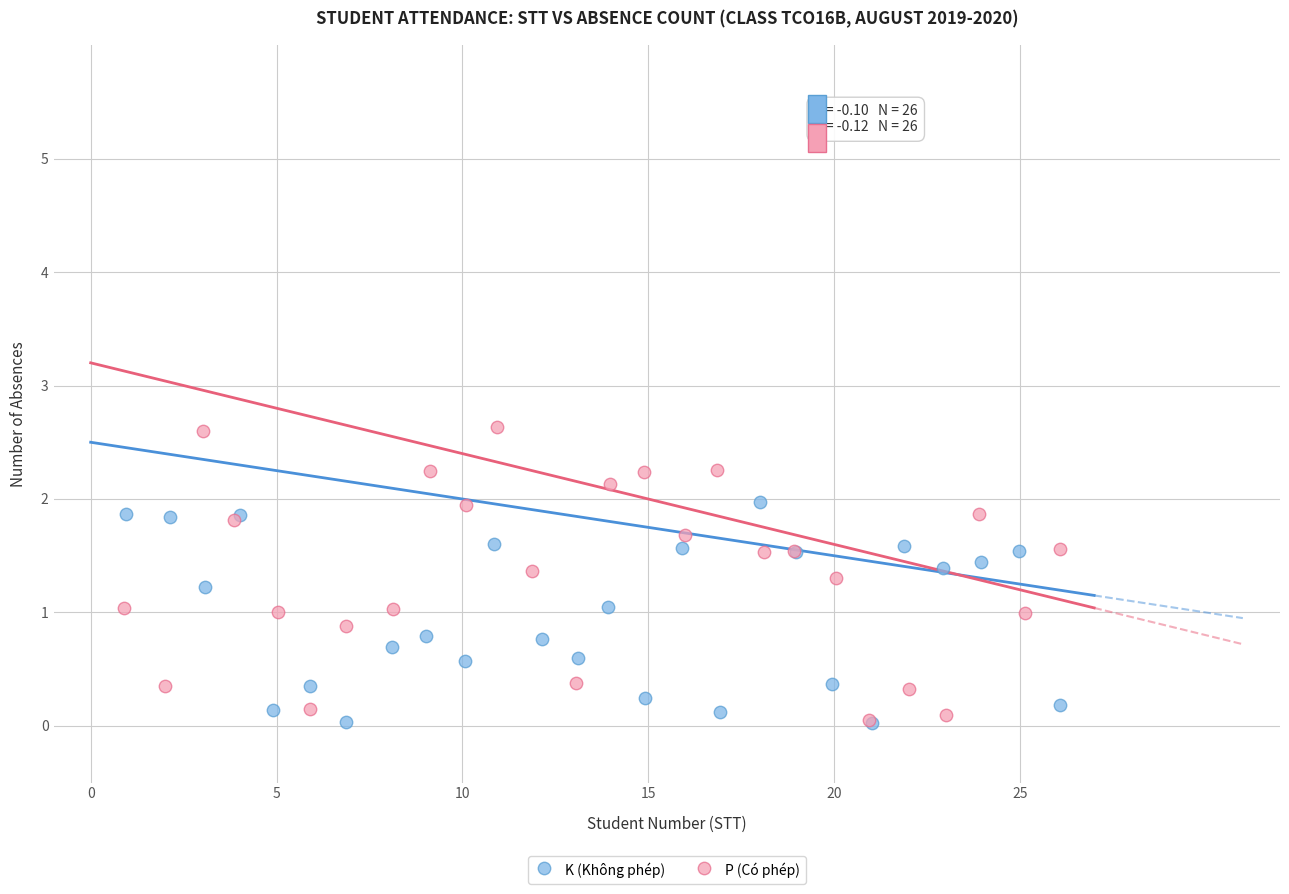

What are all the series names shown in the legend?

K (Không phép), P (Có phép)